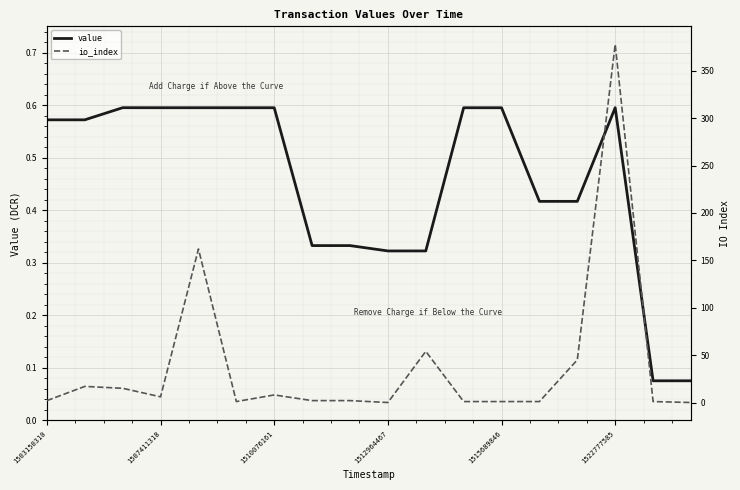

The value series shows 0.3 at 1515689846. True or false?

False